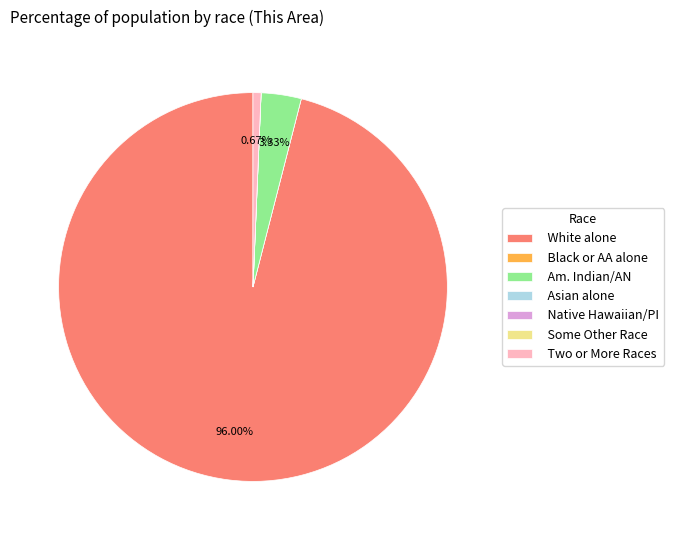

Which slice is the largest?

White alone